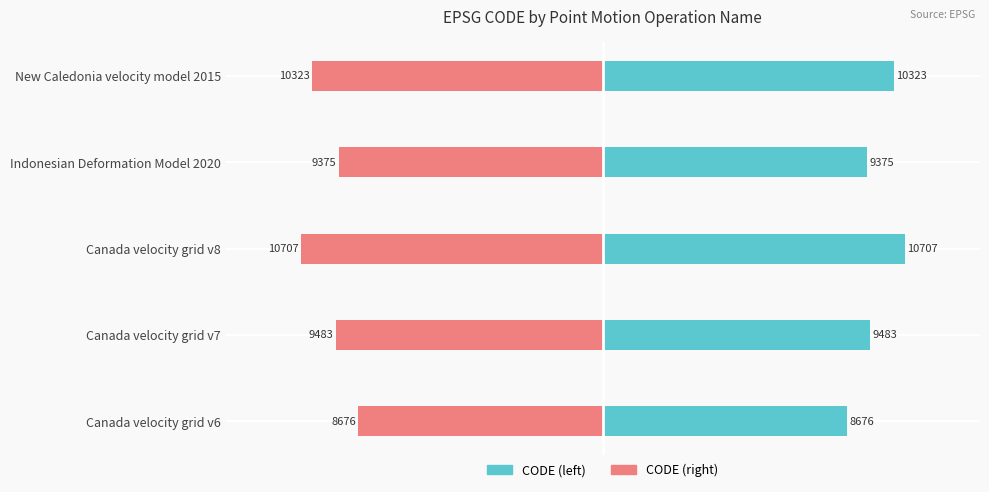

What is the sum of all CODE values?

48564